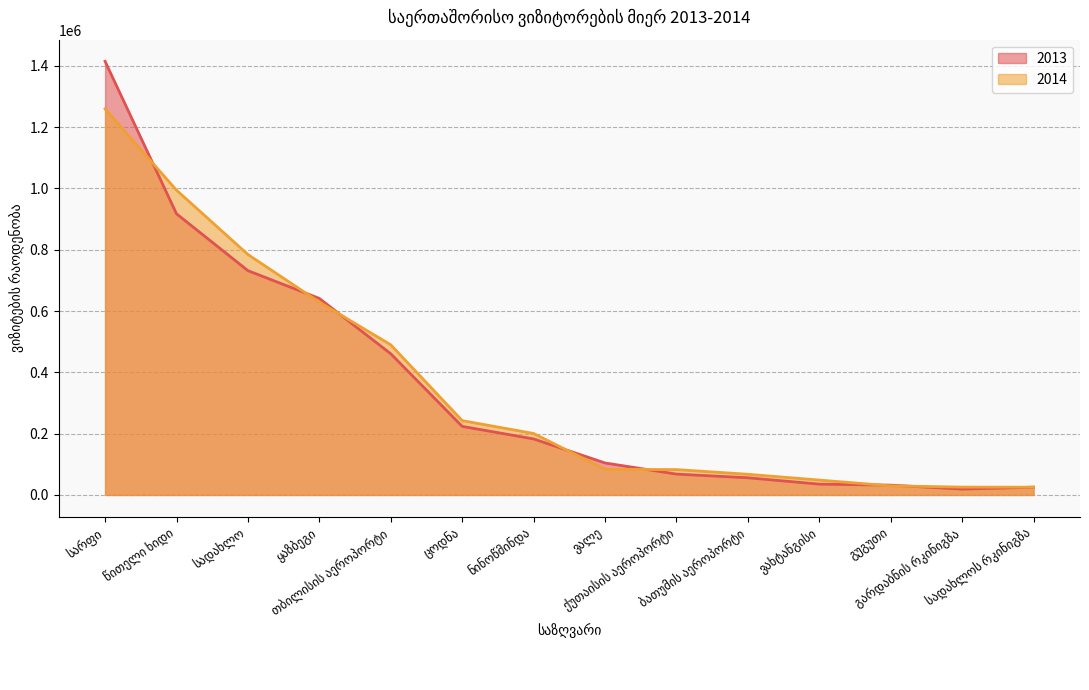

Which category has the highest value in the 2014 series?

სარფი